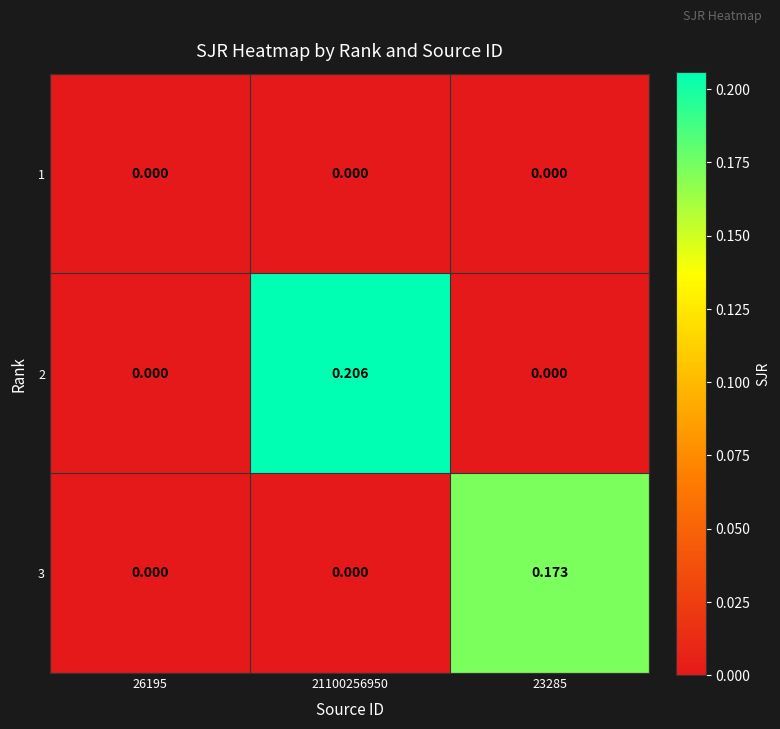

Is the value of 2 at 21100256950 greater than the value of 1 at 26195?

Yes